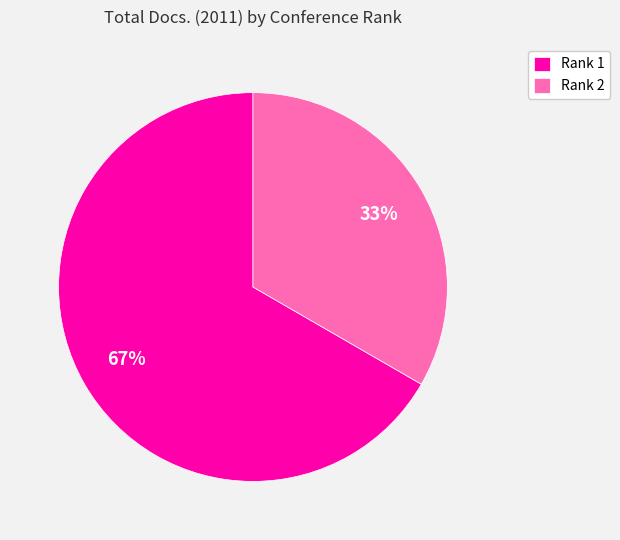

How many slices are in this pie chart?

2